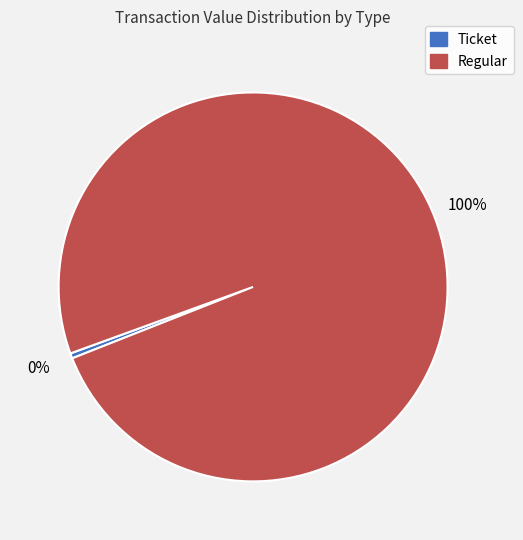

Combined, do Regular and Ticket account for over 50%?

Yes